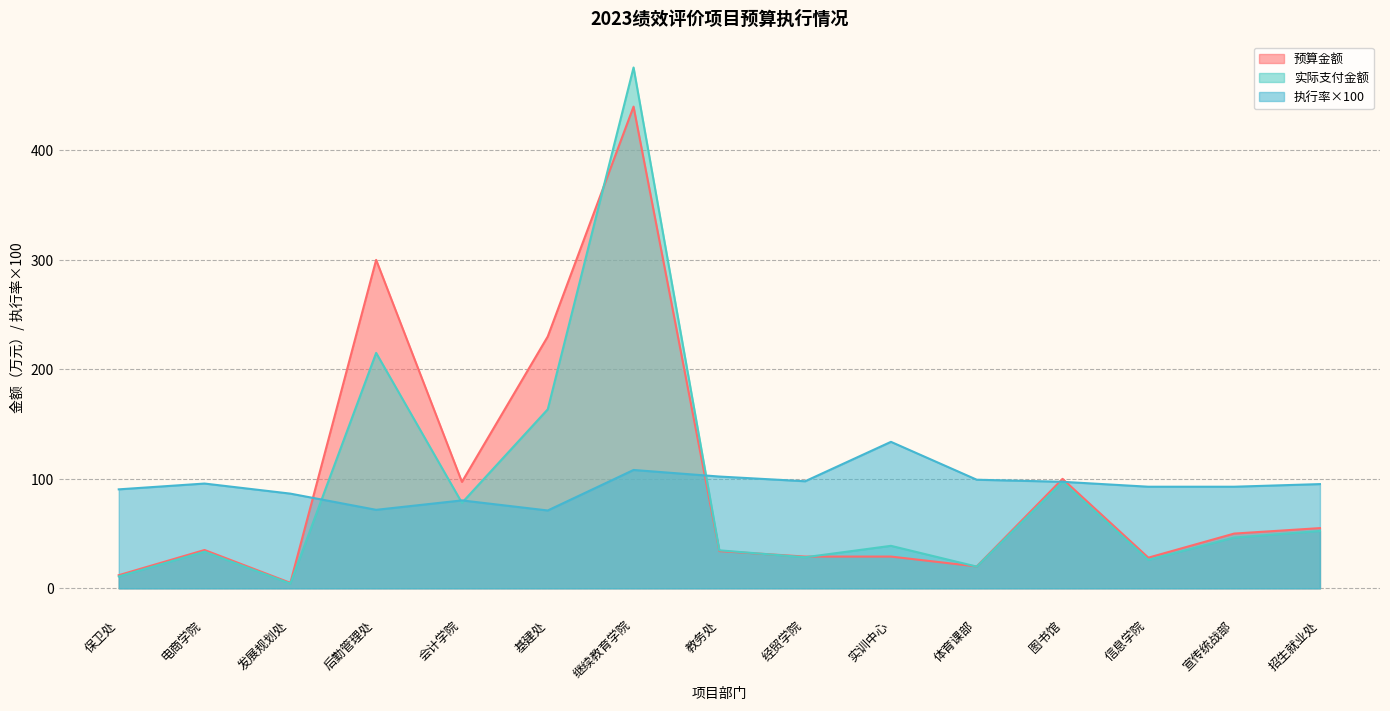

Between 后勤管理处 and 实训中心, which series saw the biggest shift?

预算金额